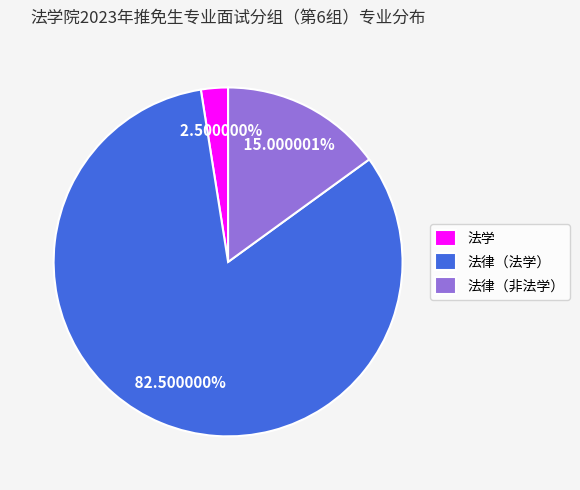

Rank the categories by value from highest to lowest.

法律（法学）, 法律（非法学）, 法学